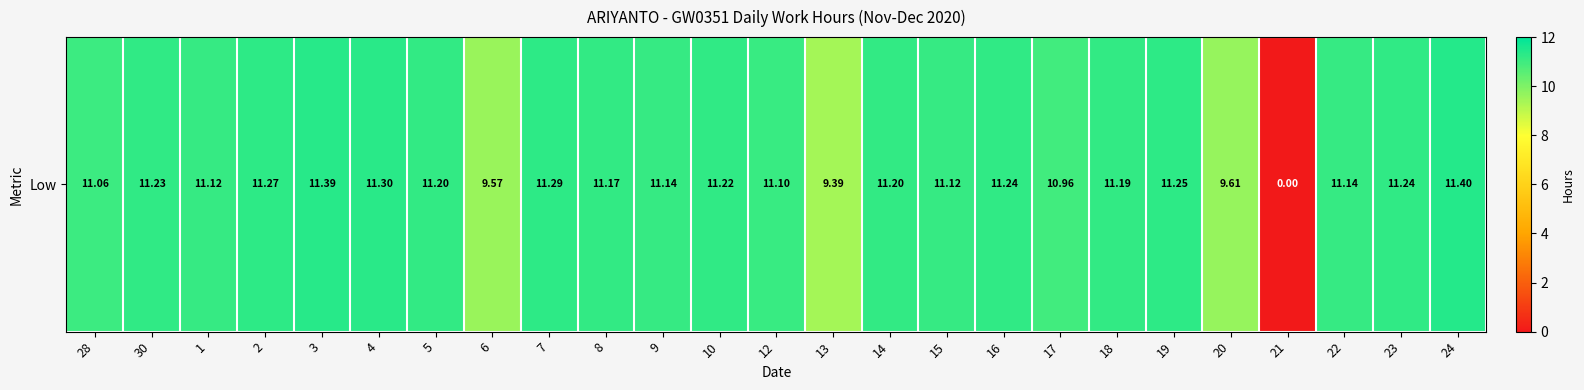

List the labels in order of value, smallest first.

21, 13, 6, 20, 17, 28, 12, 1, 15, 9, 22, 8, 18, 5, 14, 10, 30, 16, 23, 19, 2, 7, 4, 3, 24